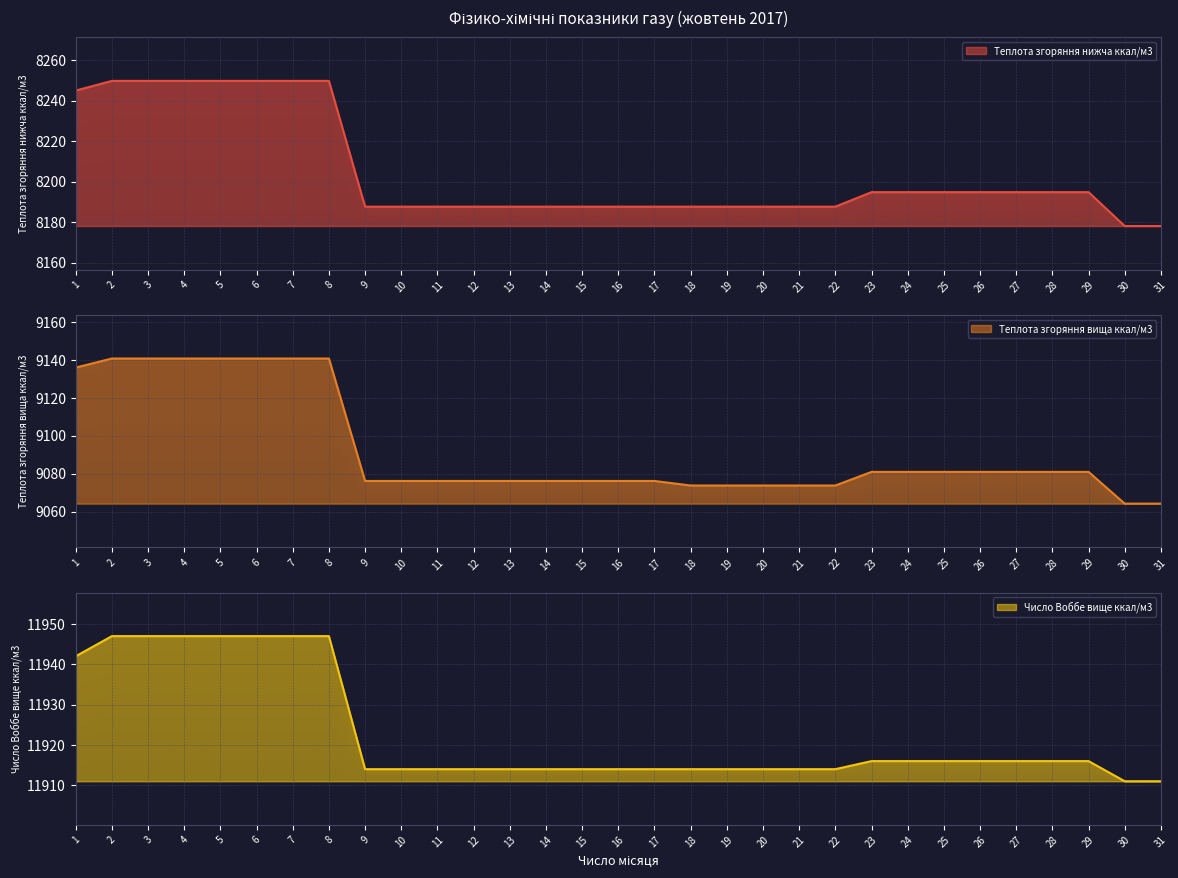

True or false: Число Воббе вище ккал/м3 has more than 2 points higher than both neighbors.

False